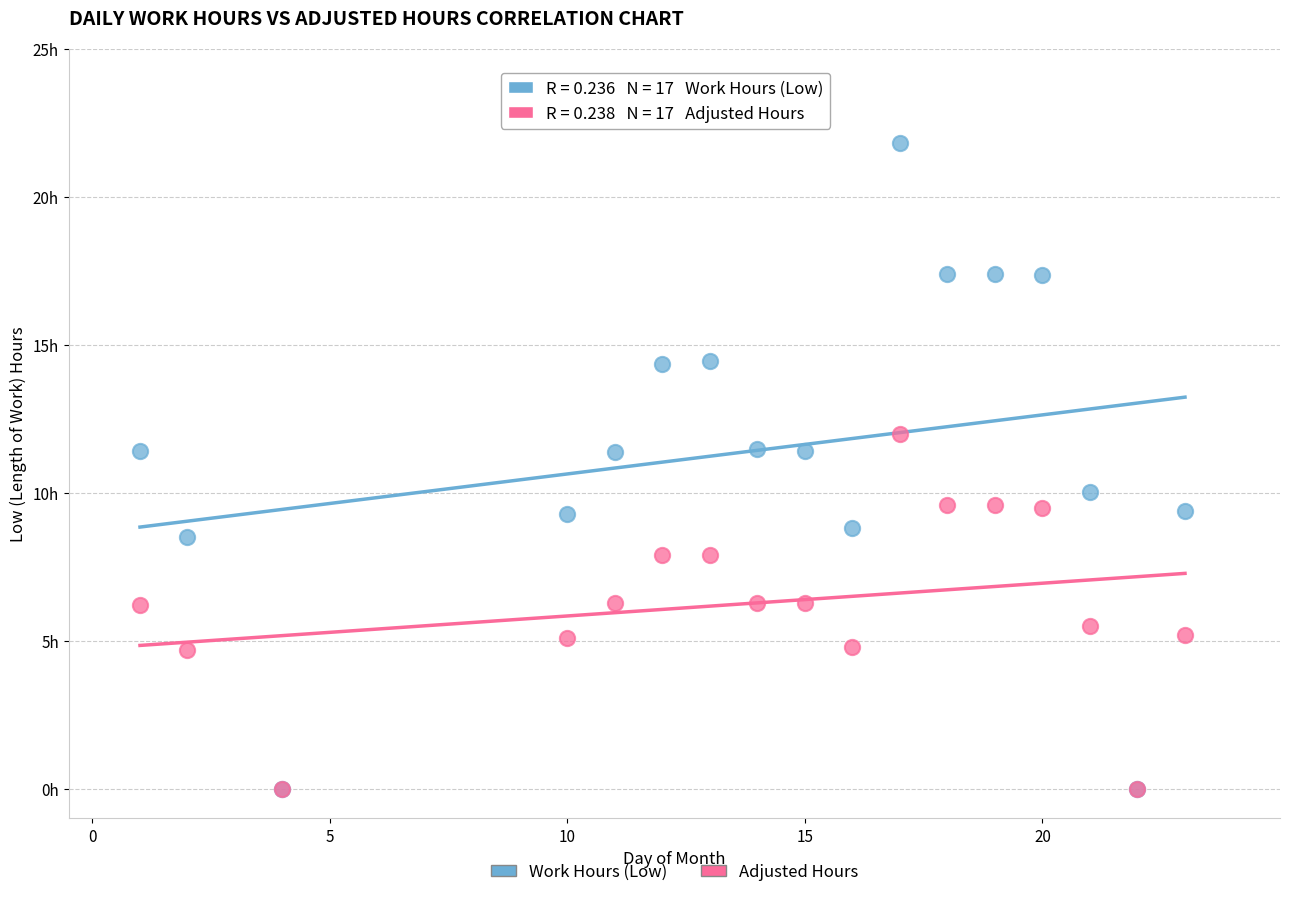

Which series reaches the maximum Y coordinate?

Work Hours (Low)